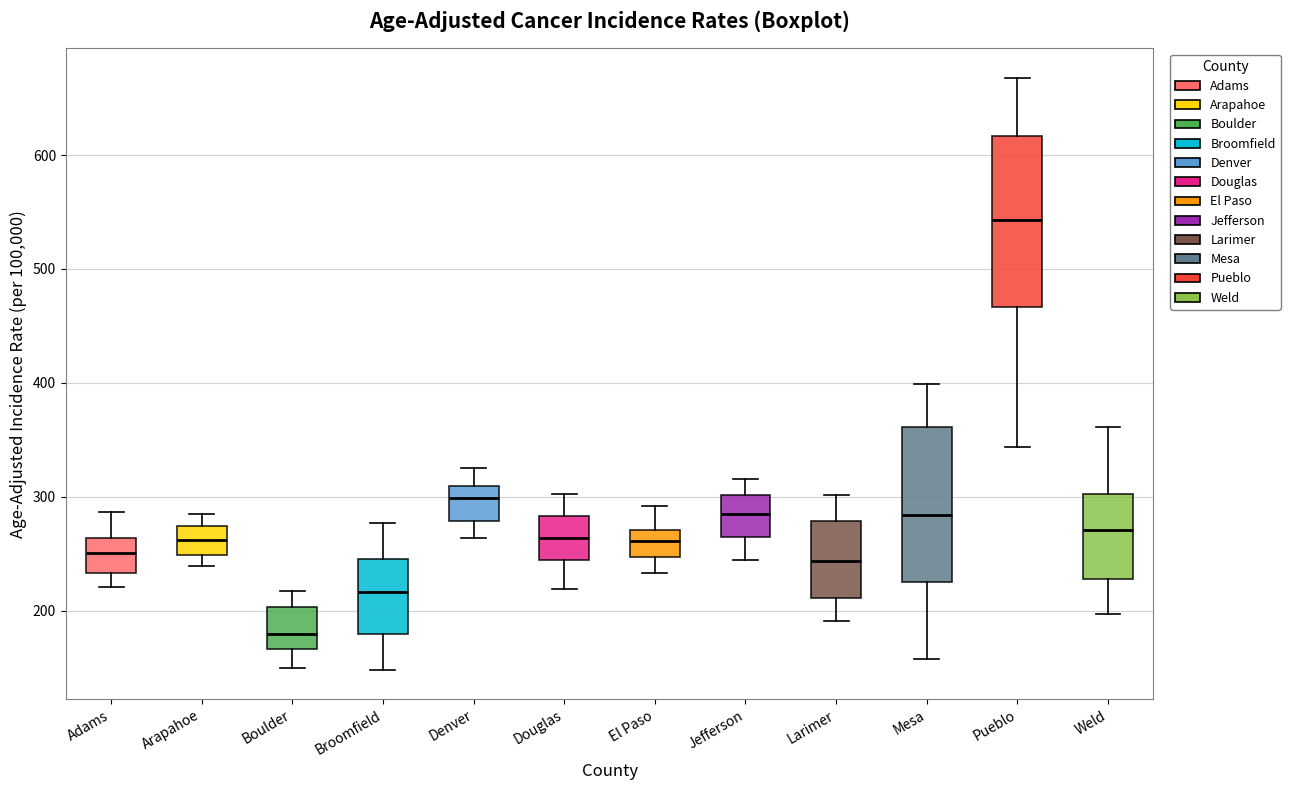

Which box is the tallest, from its lower edge to its upper edge?

Pueblo